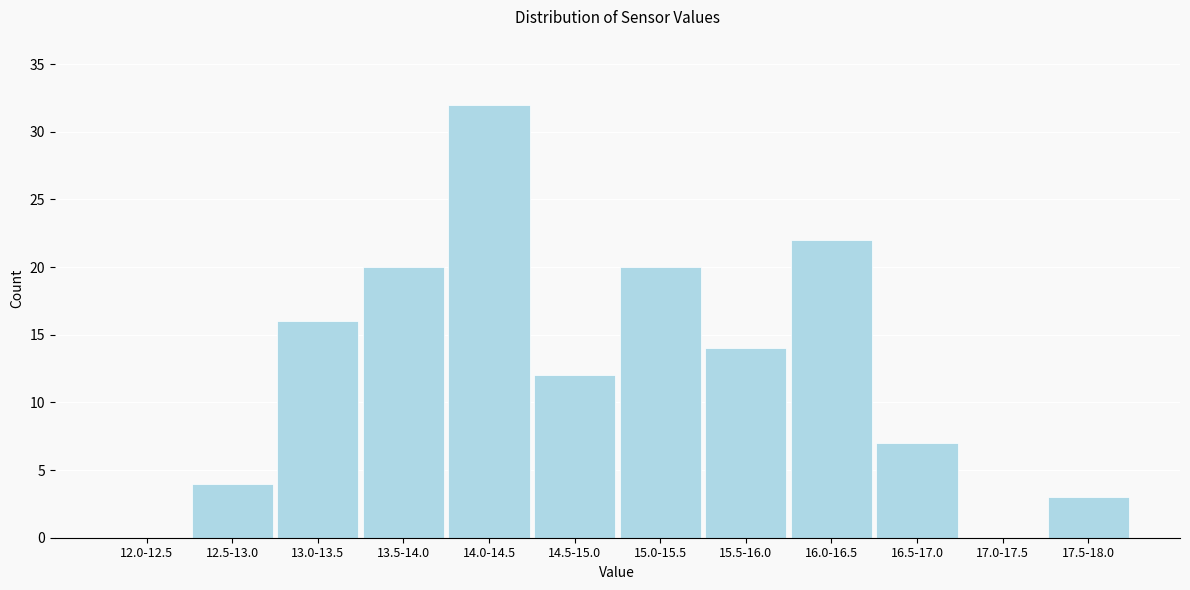

Reading left to right, list all the values displayed in this chart.

12.0-12.5=0	12.5-13.0=4	13.0-13.5=16	13.5-14.0=20	14.0-14.5=32	14.5-15.0=12	15.0-15.5=20	15.5-16.0=14	16.0-16.5=22	16.5-17.0=7	17.0-17.5=0	17.5-18.0=3